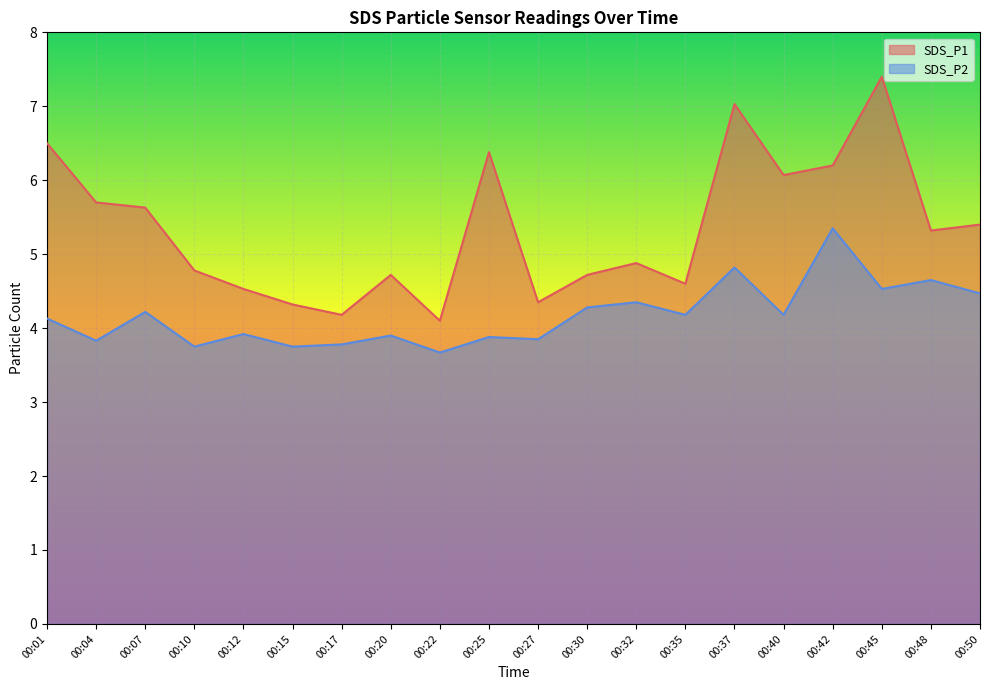

List the series in order of their peak value, lowest first.

SDS_P2, SDS_P1